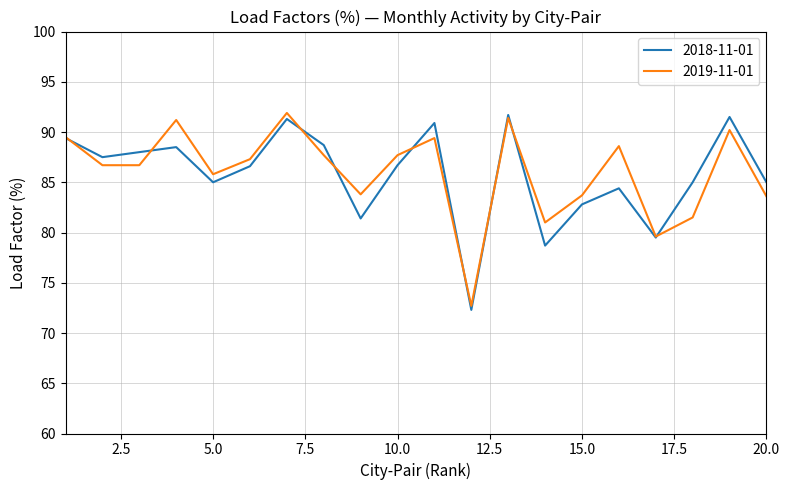

What is the greatest value displayed?

91.9